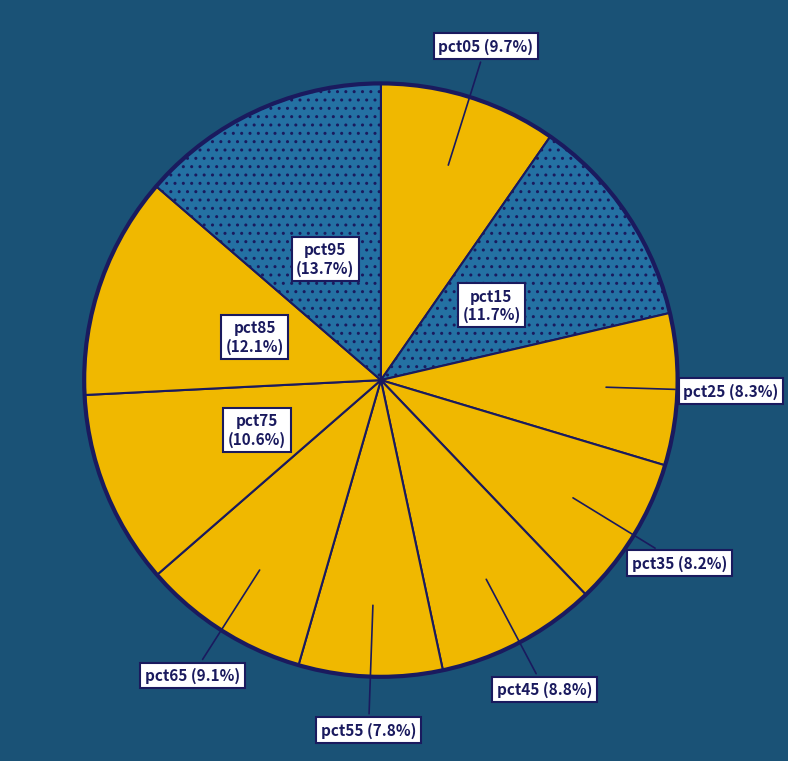

Which slice is the smallest?

pct55